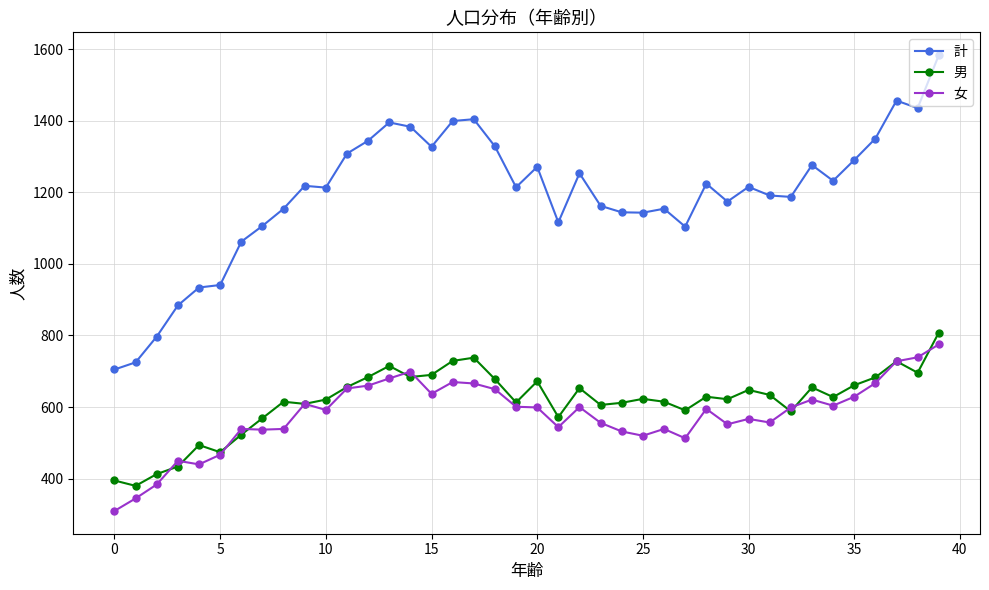

Which series has the largest total across all categories?

計